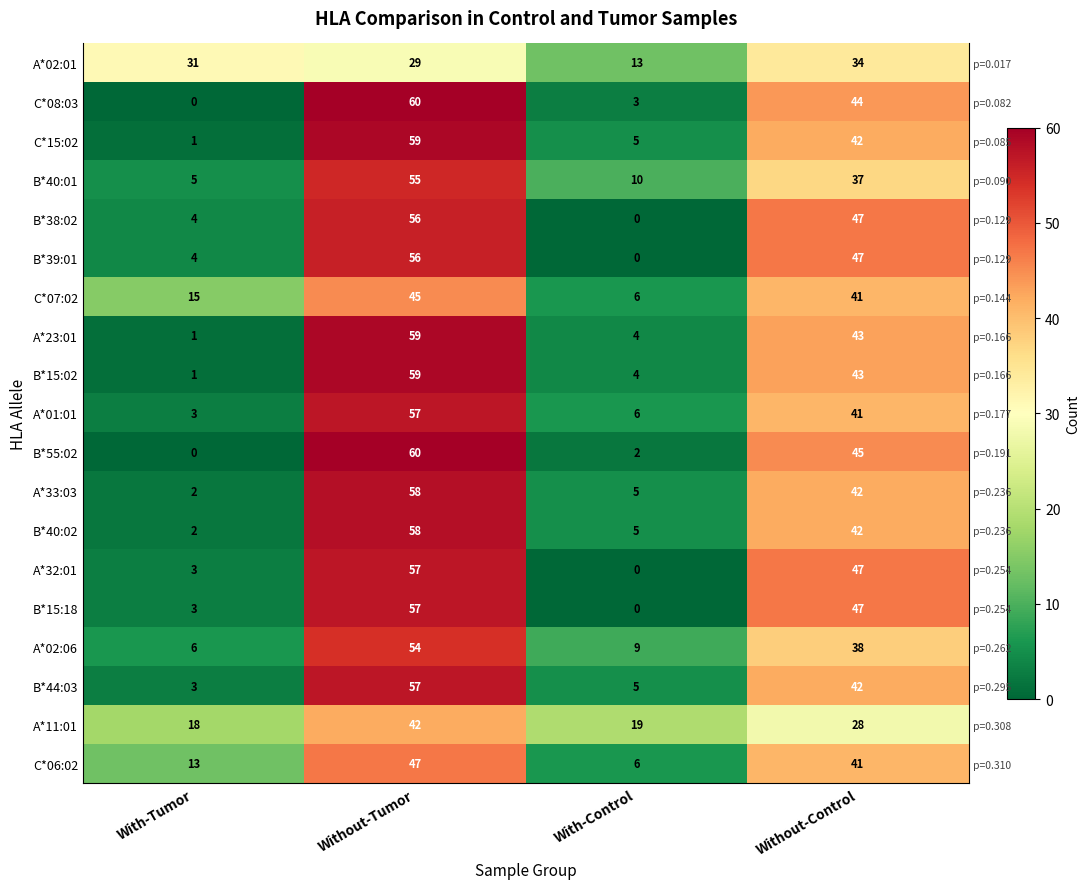

At which label is C*07:02 closest to 25?

With-Tumor